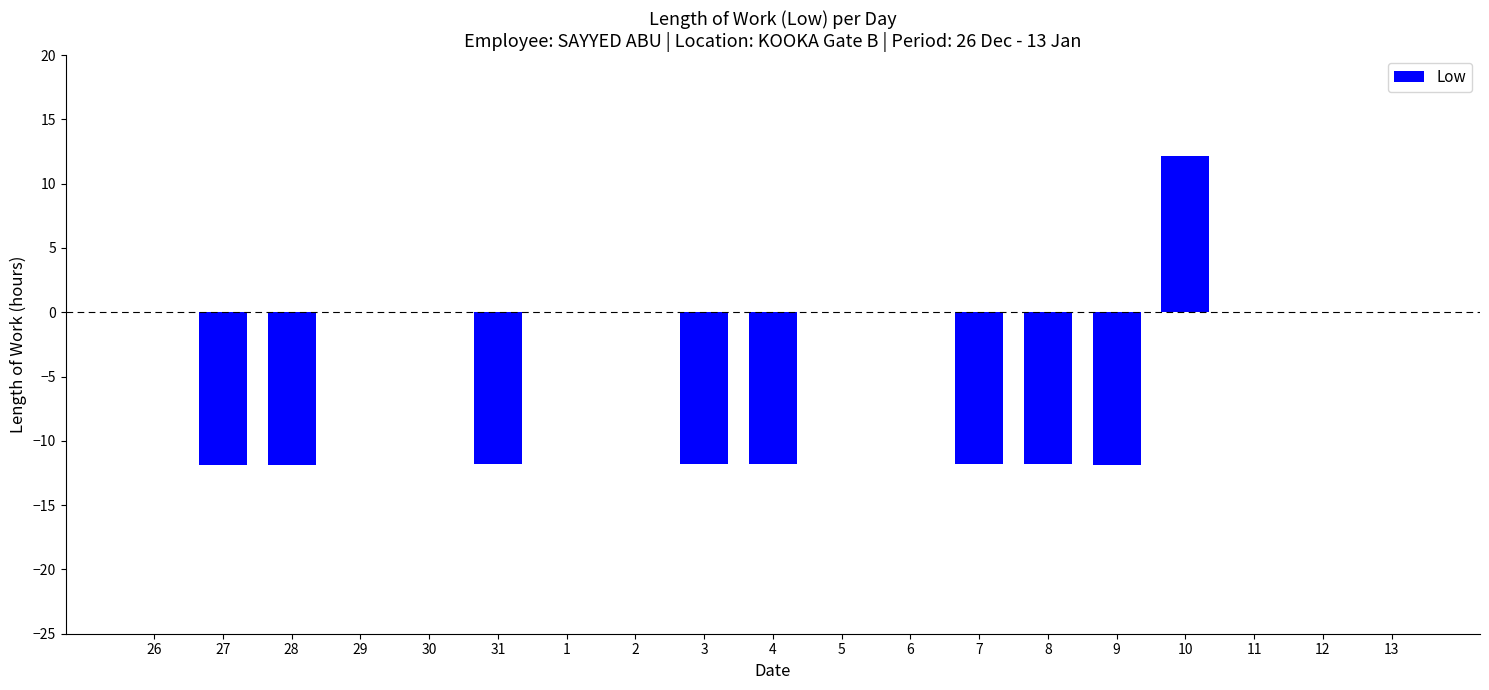

What is the average value?

-4.3